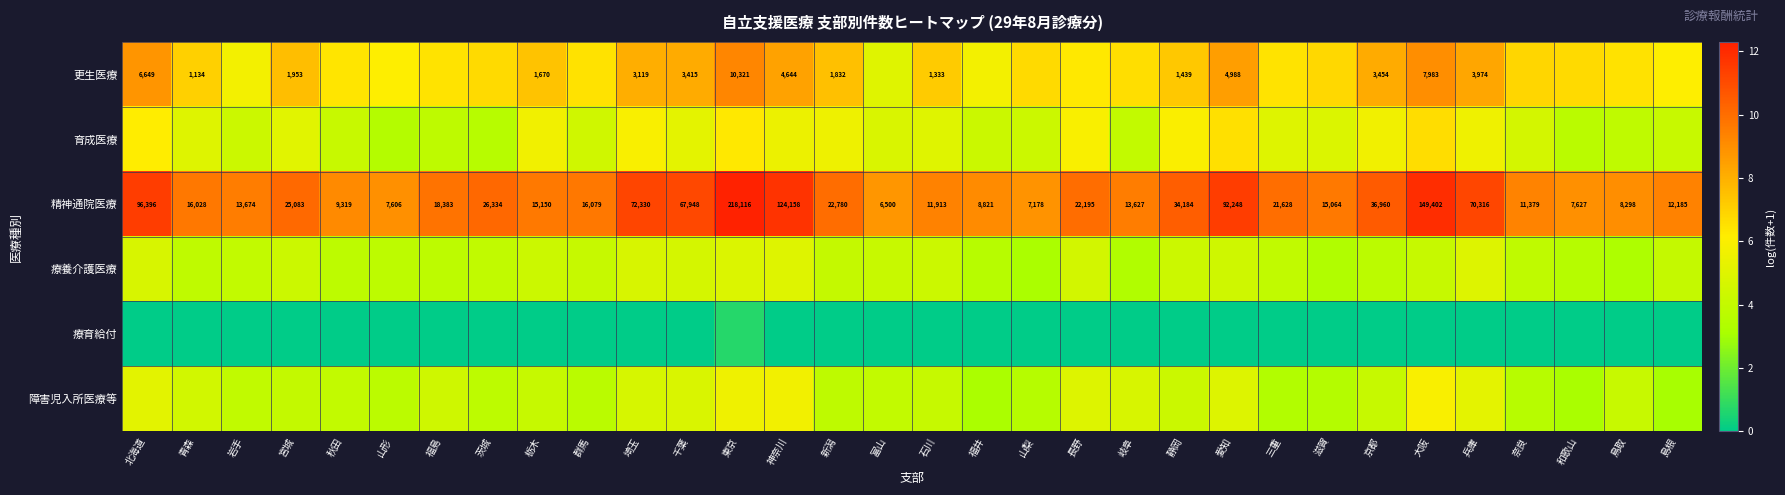

At which label is 精神通院医療 closest to 112308?

神奈川